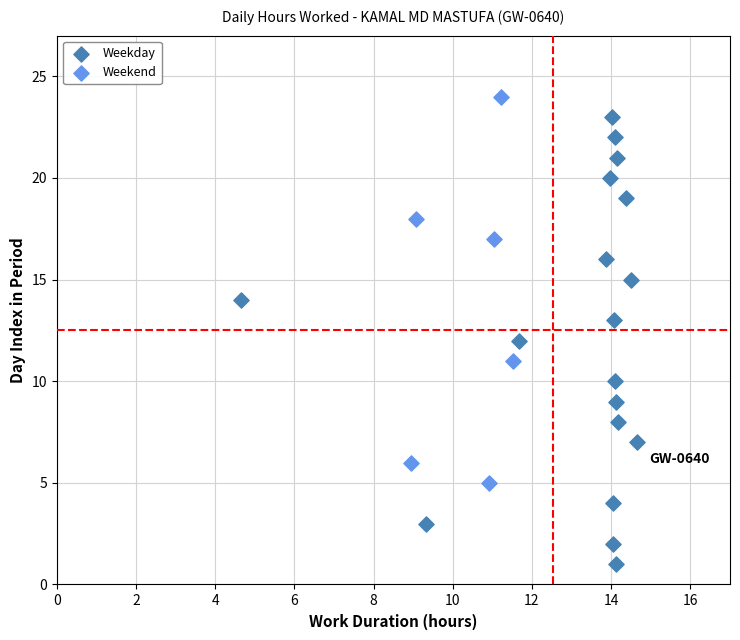

Which series reaches the minimum Y coordinate?

Weekday